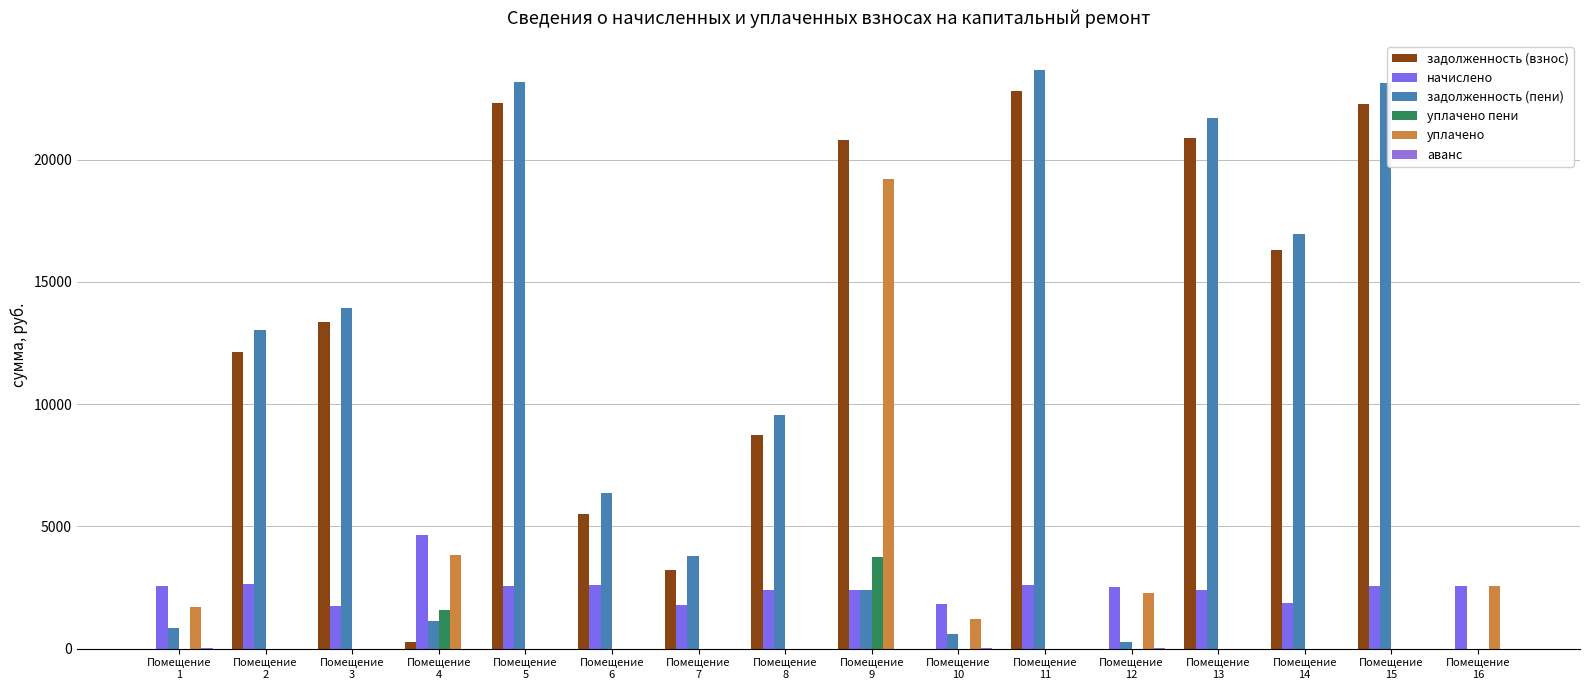

What is the spread (max minus min) of values at Помещение
7?

3803.8